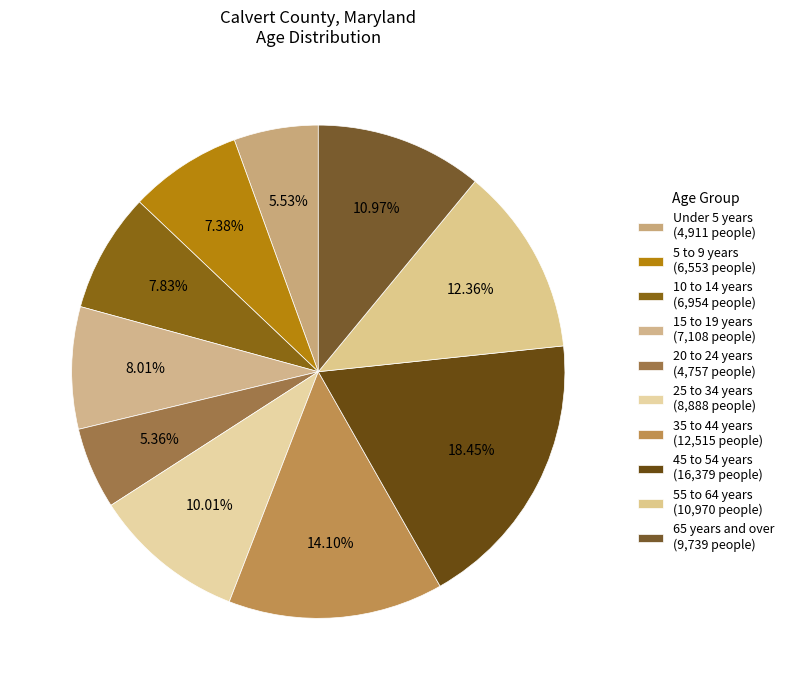

How many slices are in this pie chart?

10